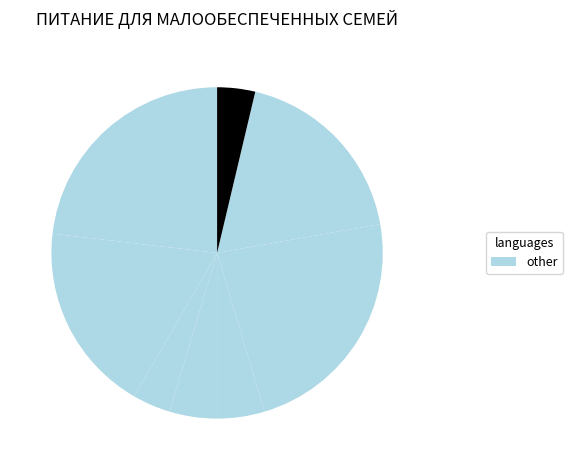

How many segments does this pie chart have?

8